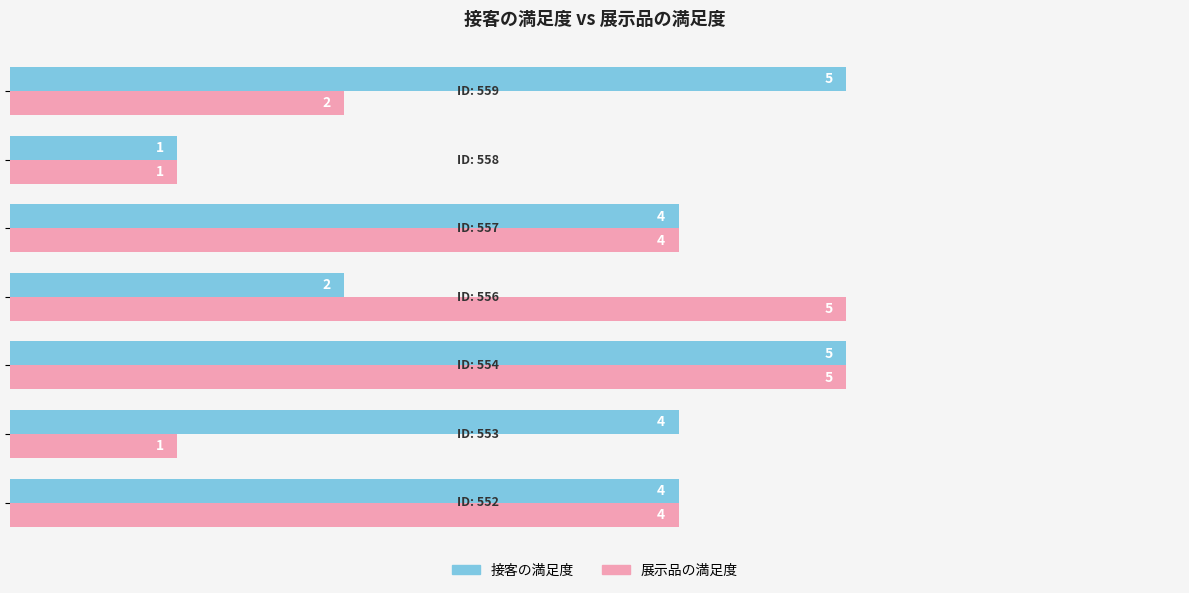

Which series has the largest total across all categories?

接客の満足度